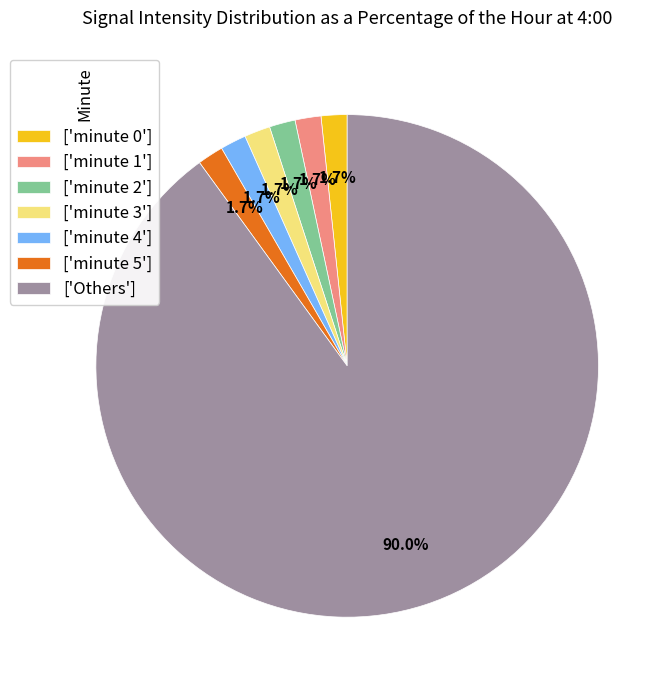

Which category has the biggest portion of the pie?

['Others']